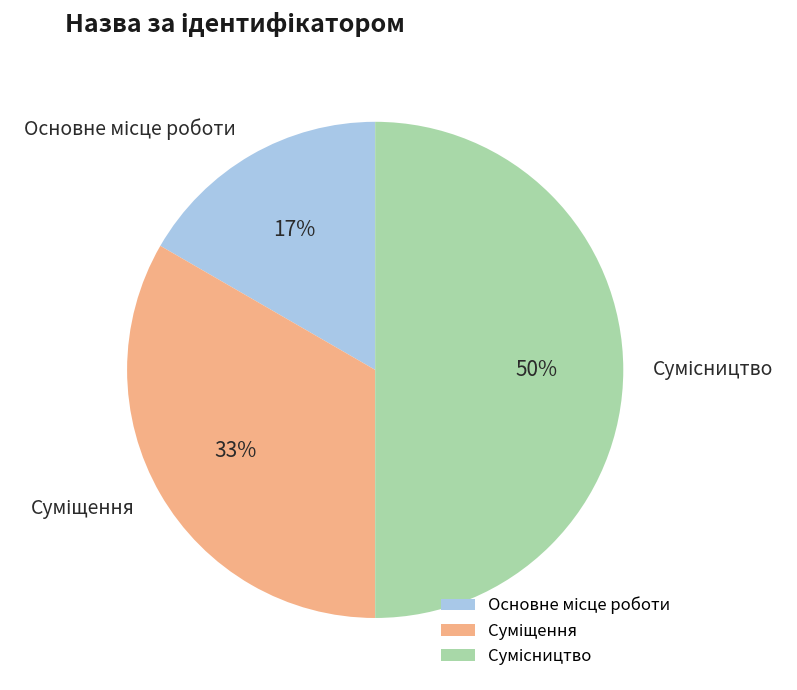

To the nearest percent, what is the average slice percentage?

33%